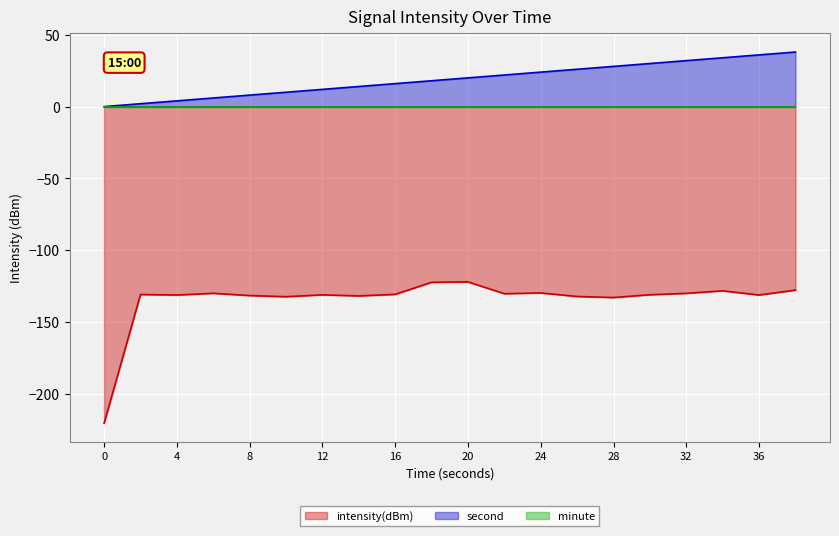

What is the difference between the highest and lowest values at 18?

140.3